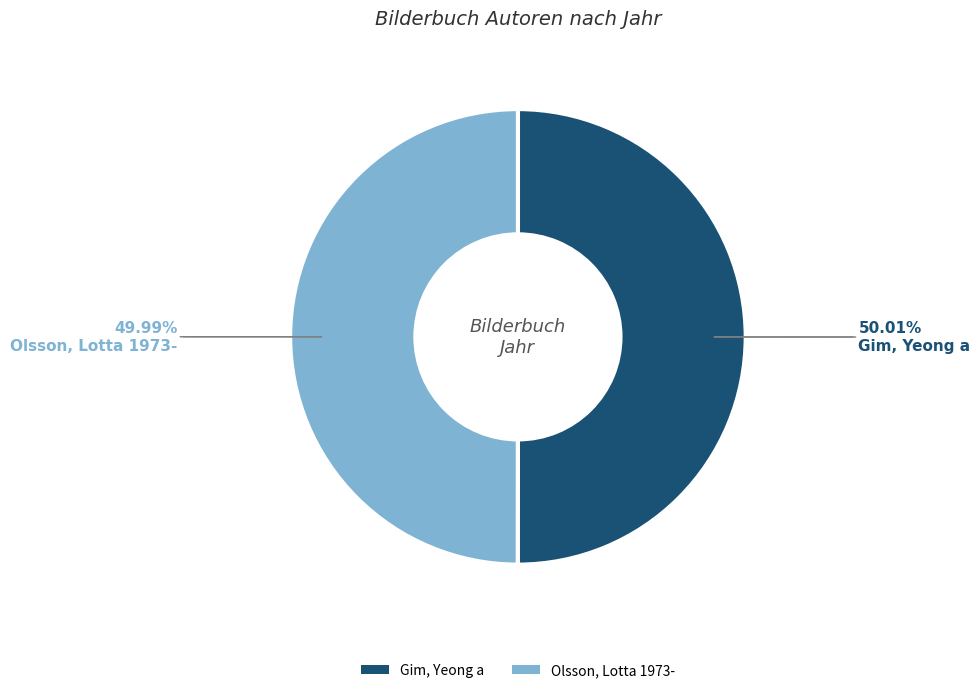

What percentage is the Gim, Yeong a slice, to the nearest percent?

50%